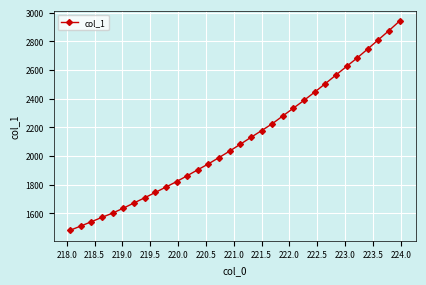

What is the difference between the maximum and minimum values?

1459.4